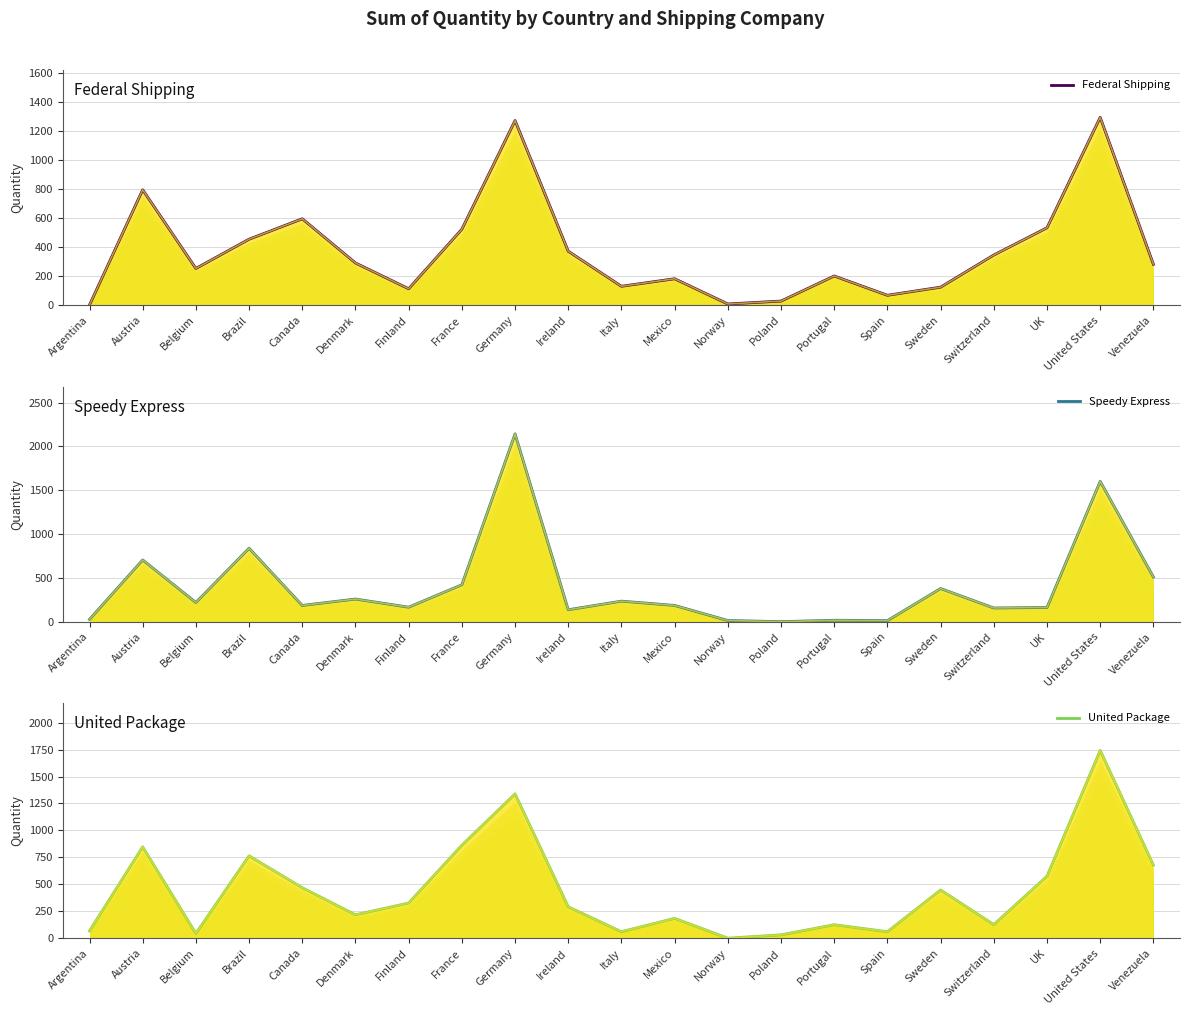

Between which two adjacent categories do Speedy Express and Federal Shipping first intersect?

Argentina and Austria